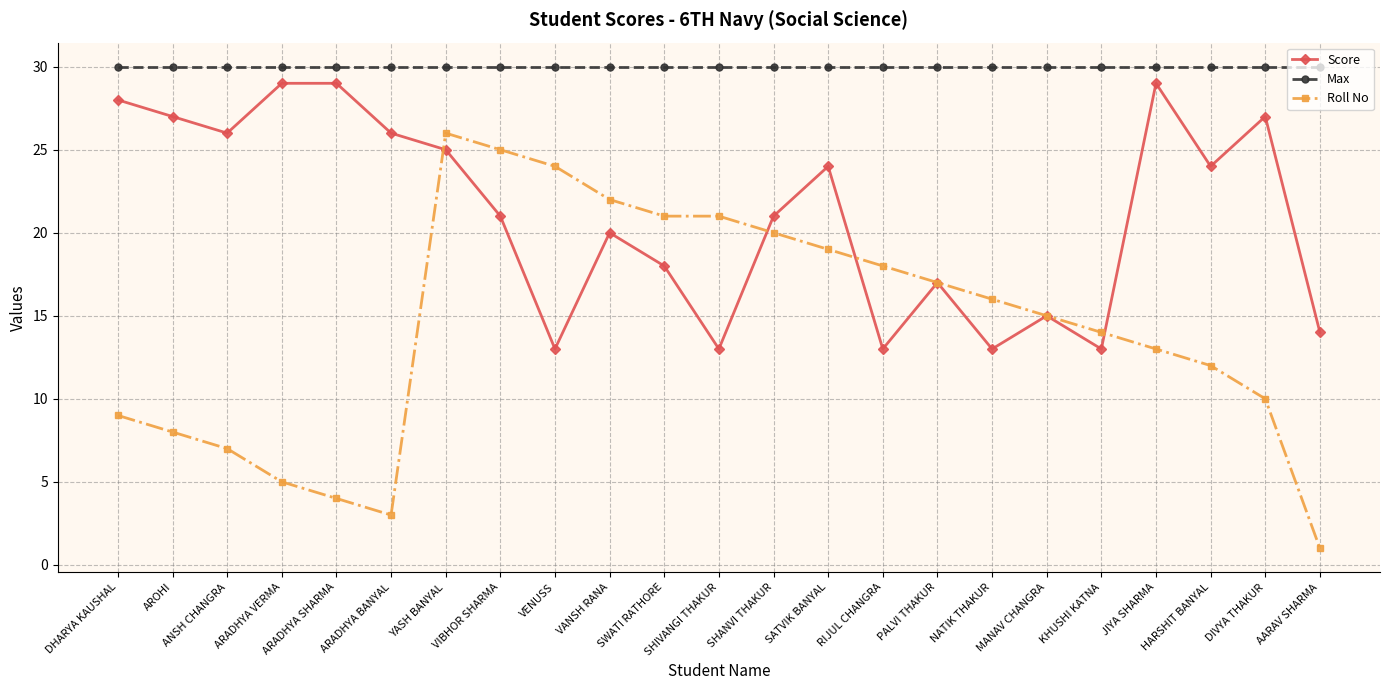

Is this an area chart (filled region under the line)?

No